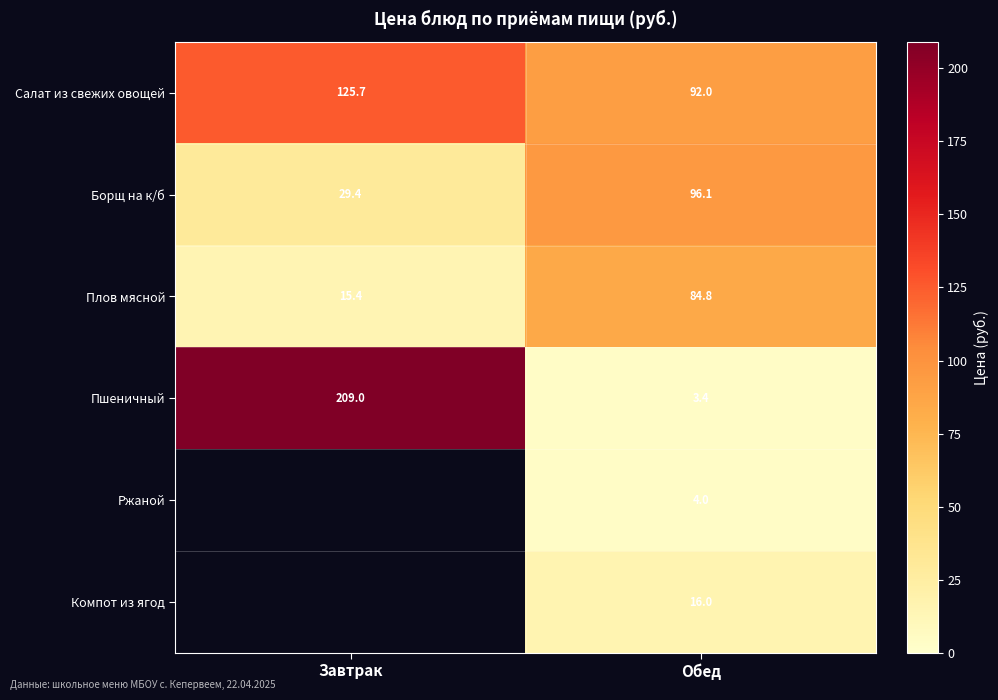

Is the value of Компот из ягод at Обед greater than the value of Пшеничный at Завтрак?

No